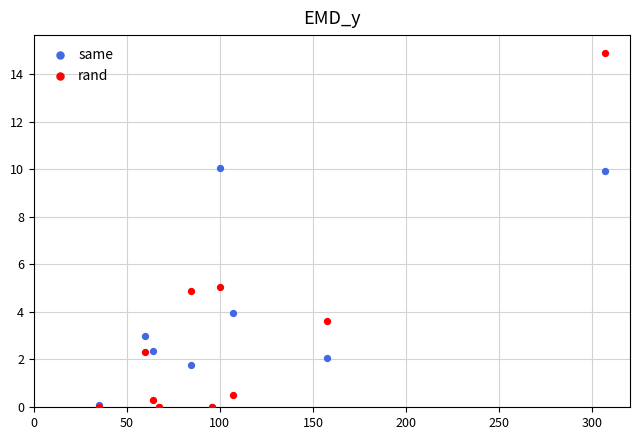

Which series reaches the maximum Y coordinate?

rand